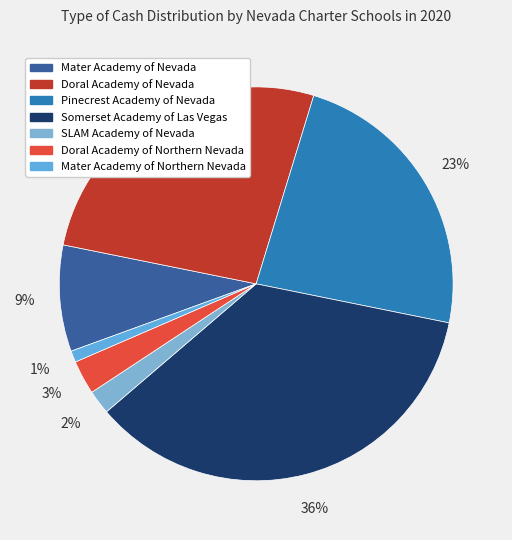

What is the smallest slice in the pie chart?

Mater Academy of Northern Nevada